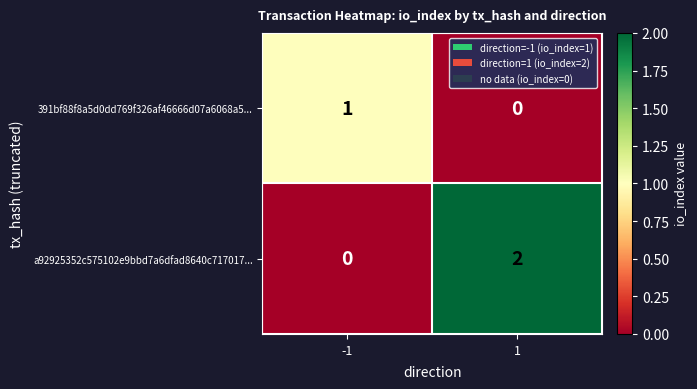

Reading right to left, transcribe all the data shown in this chart.

391bf88f8a5d0dd769f326af46666d07a6068a5...: 1=0	-1=1
a92925352c575102e9bbd7a6dfad8640c717017...: 1=2	-1=0